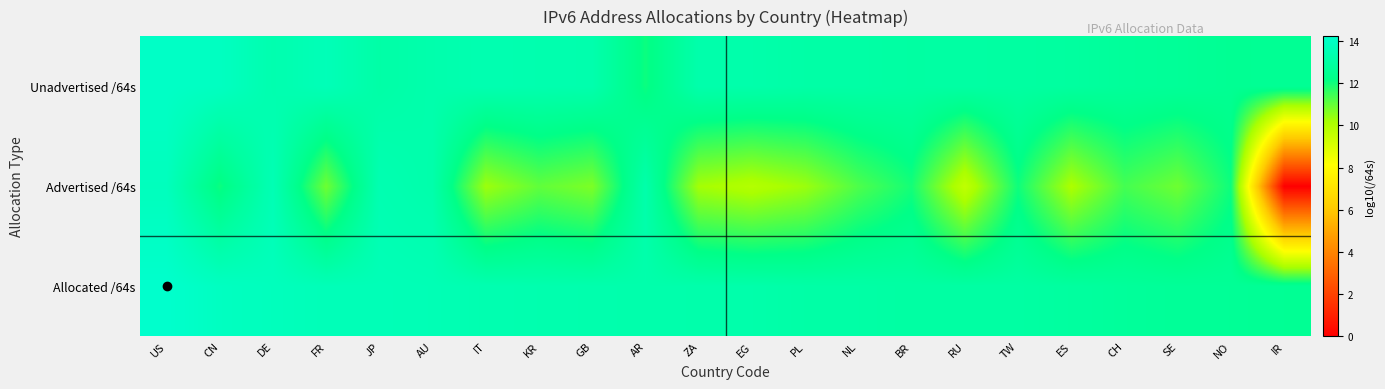

Reading left to right, transcribe all the data shown in this chart.

Allocated /64s: US=14.2	CN=13.9	DE=13.8	FR=13.6	JP=13.6	AU=13.6	IT=13.4	KR=13.4	GB=13.3	AR=13.3	ZA=13.3	EG=13.2	PL=13.1	NL=13.1	BR=13.0	RU=13.0	TW=13.0	ES=12.9	CH=12.8	SE=12.7	NO=12.7	IR=12.6
Advertised /64s: US=13.8	CN=12.1	DE=13.5	FR=10.9	JP=13.4	AU=13.3	IT=10.3	KR=11.0	GB=10.7	AR=13.2	ZA=10.2	EG=9.9	PL=10.3	NL=11.3	BR=12.0	RU=9.6	TW=12.0	ES=10.1	CH=11.4	SE=10.9	NO=12.1	IR=0.0
Unadvertised /64s: US=14.1	CN=13.9	DE=13.4	FR=13.6	JP=13.1	AU=13.3	IT=13.4	KR=13.4	GB=13.3	AR=12.1	ZA=13.3	EG=13.2	PL=13.1	NL=13.1	BR=13.0	RU=13.0	TW=13.0	ES=12.9	CH=12.8	SE=12.7	NO=12.5	IR=12.6